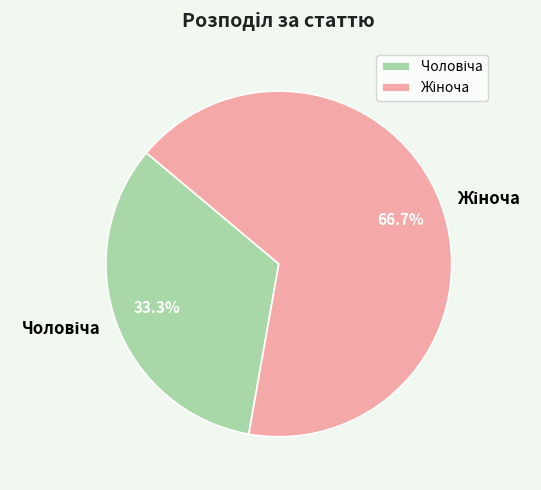

Does any single category account for the majority?

Yes